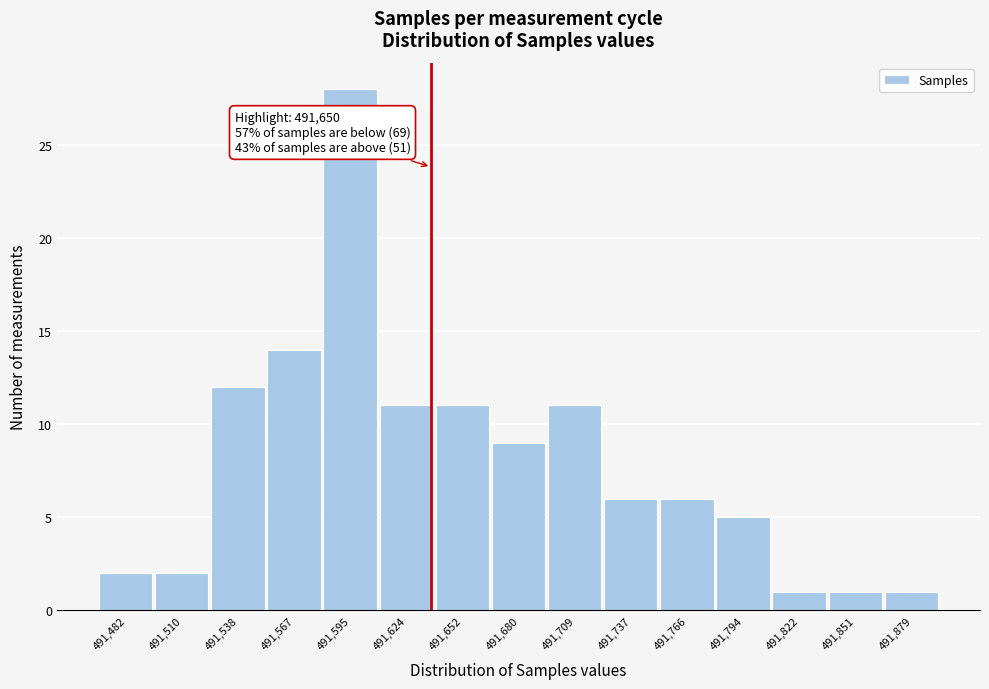

Reading left to right, list all the values displayed in this chart.

2	2	12	14	28	11	11	9	11	6	6	5	1	1	1